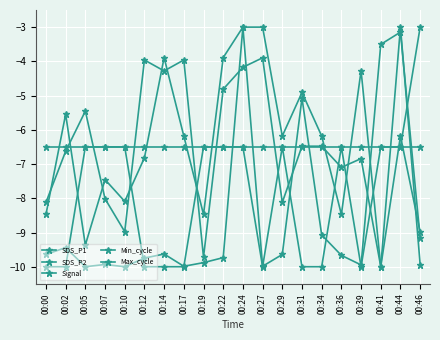

How many series are shown in this chart?

5